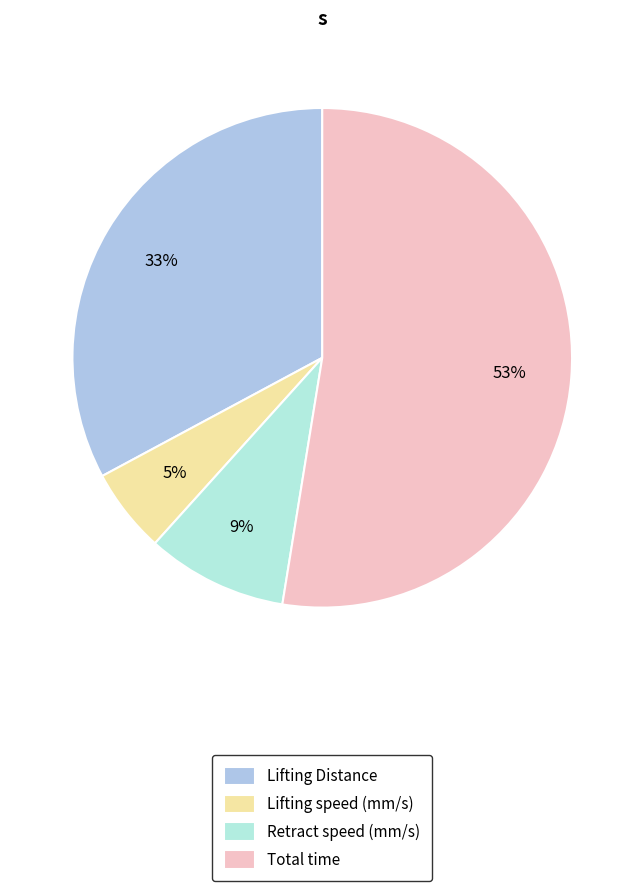

What is the ratio of the value at Total time to the value at Lifting Distance?

1.6